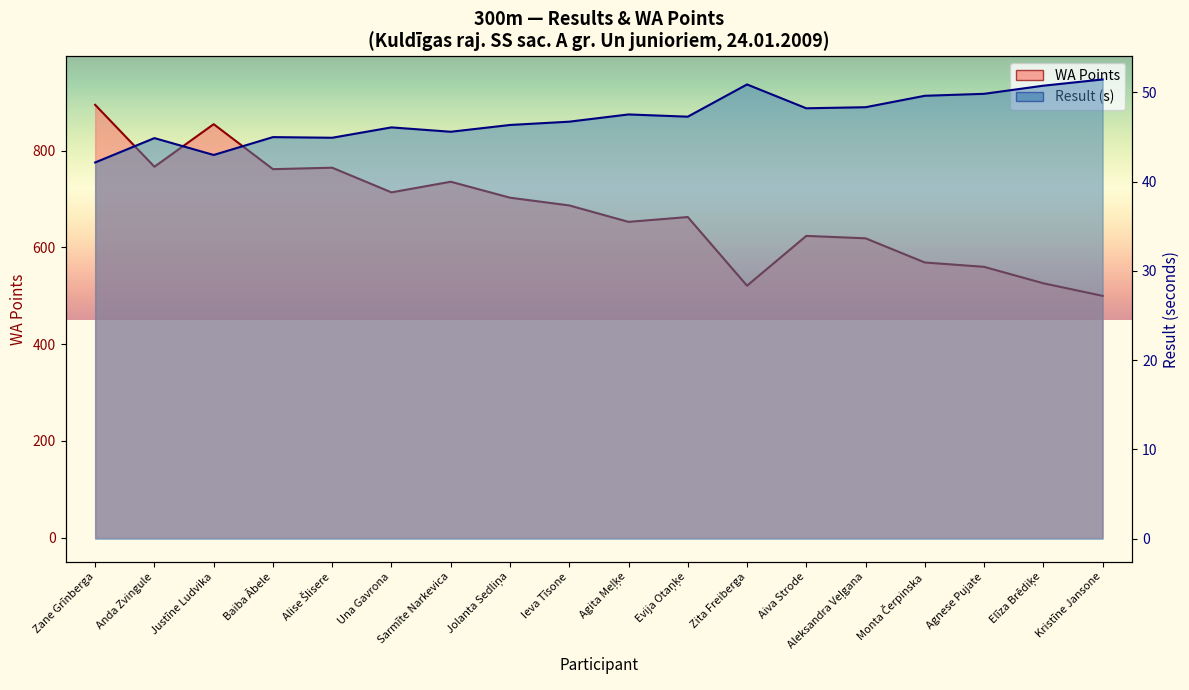

What is the label of the 15th point from the left?

Monta Čerpinska